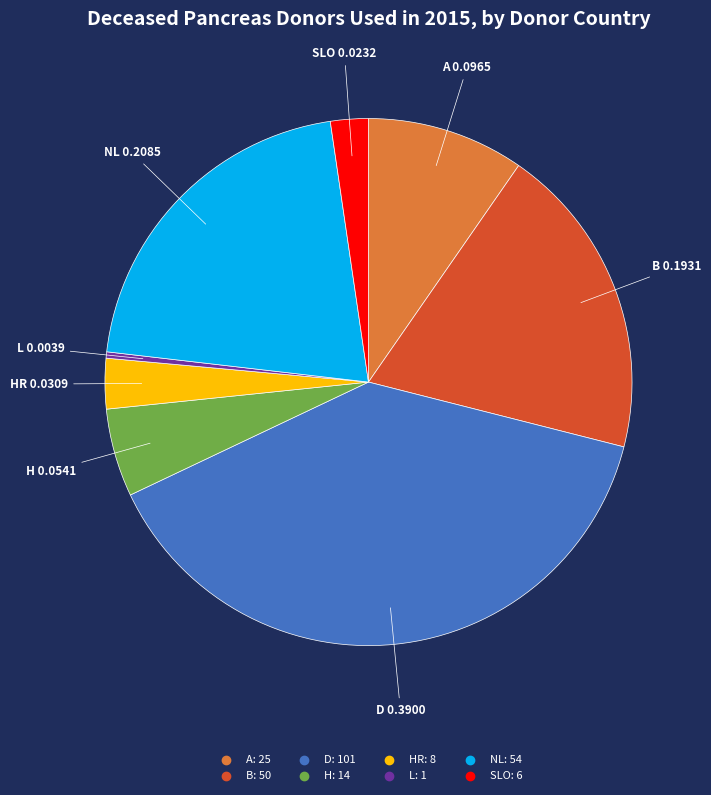

Count the number of slices in the pie.

8